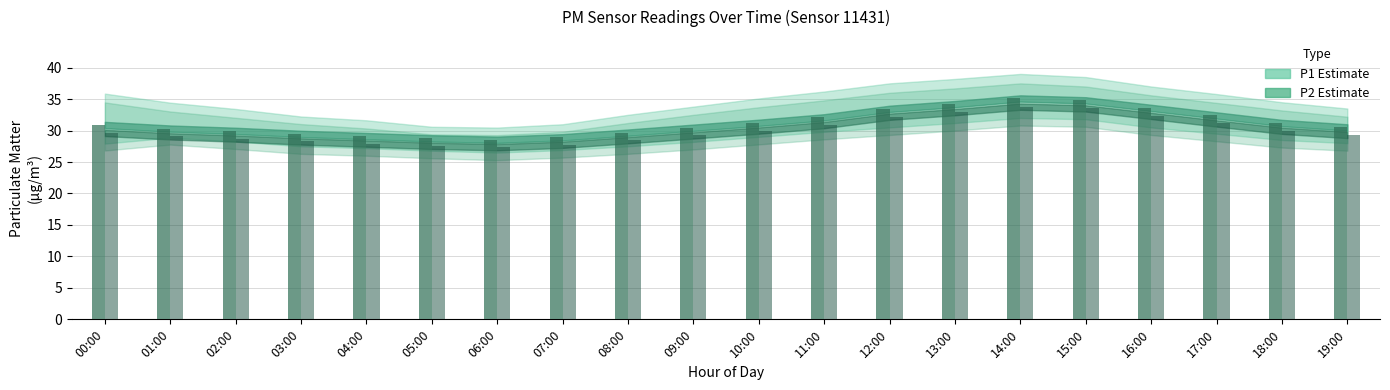

True or false: P1 has a value of 29.5 at 03:00.

True